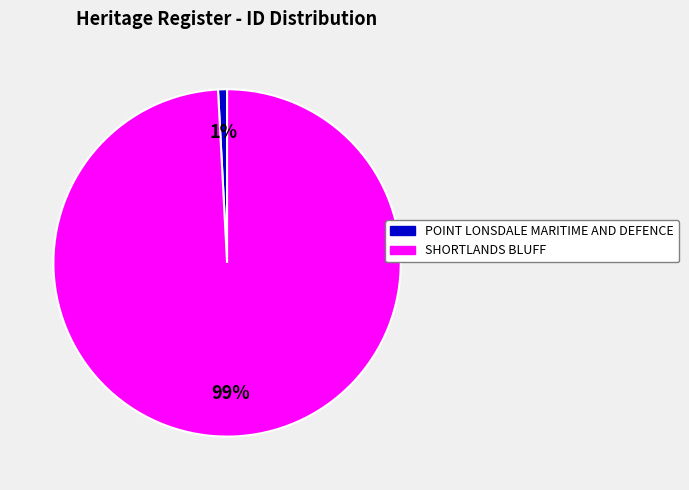

To the nearest percent, what is the difference between the POINT LONSDALE MARITIME AND DEFENCE and SHORTLANDS BLUFF slice percentages?

98%